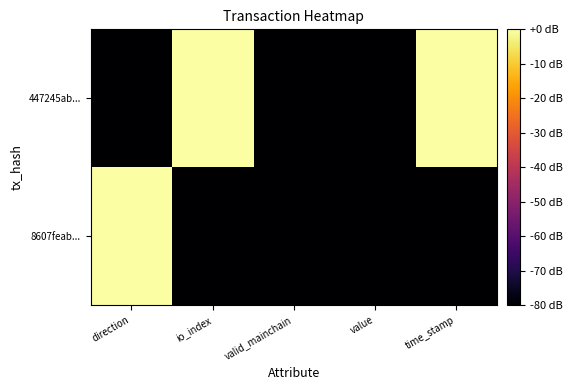

List the series in order of their peak value, highest first.

447245ab..., 8607feab...